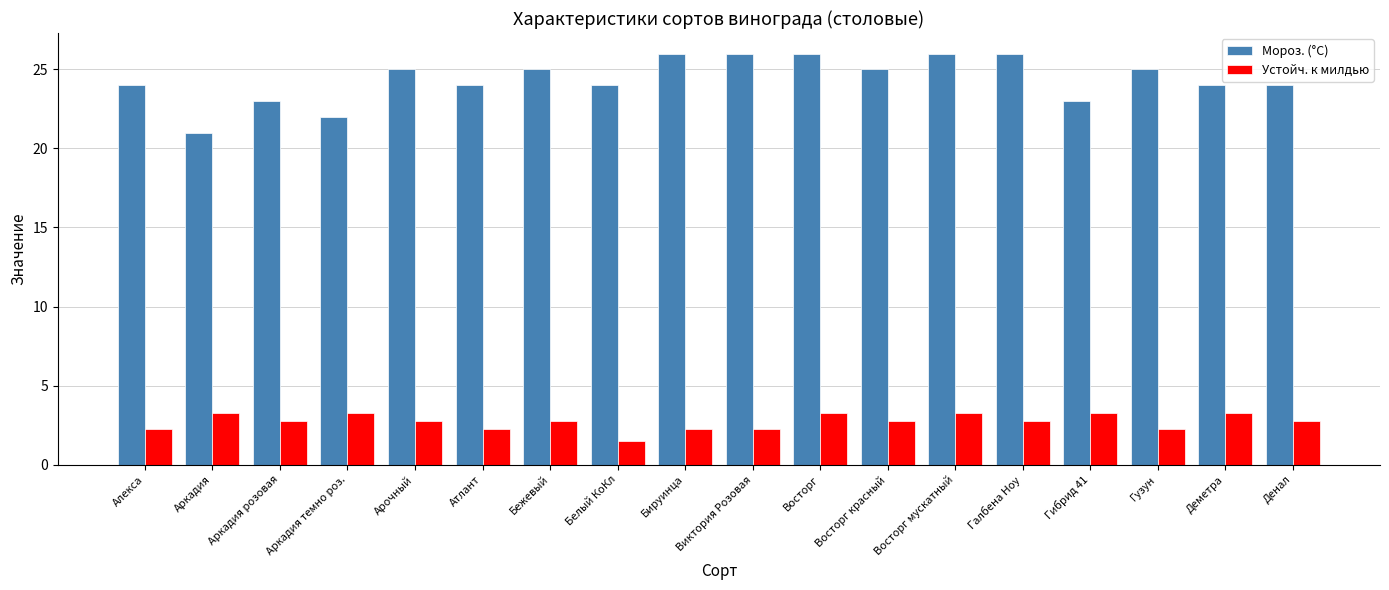

Between Аркадия розовая and Бируинца, which series saw the biggest shift?

Мороз. (°C)